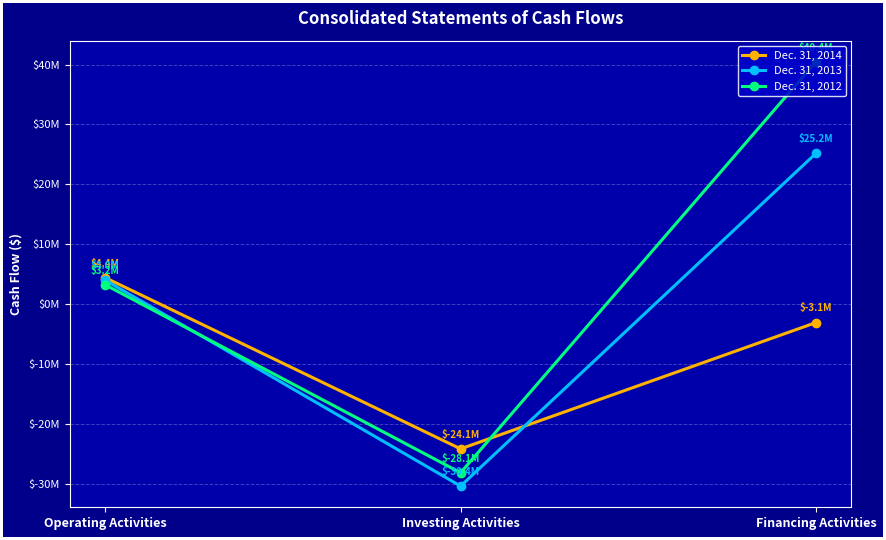

Which label corresponds to the smallest value in the chart?

Investing Activities